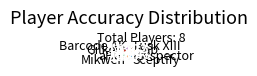

Which has a higher value, aPG or Sab?

Sab